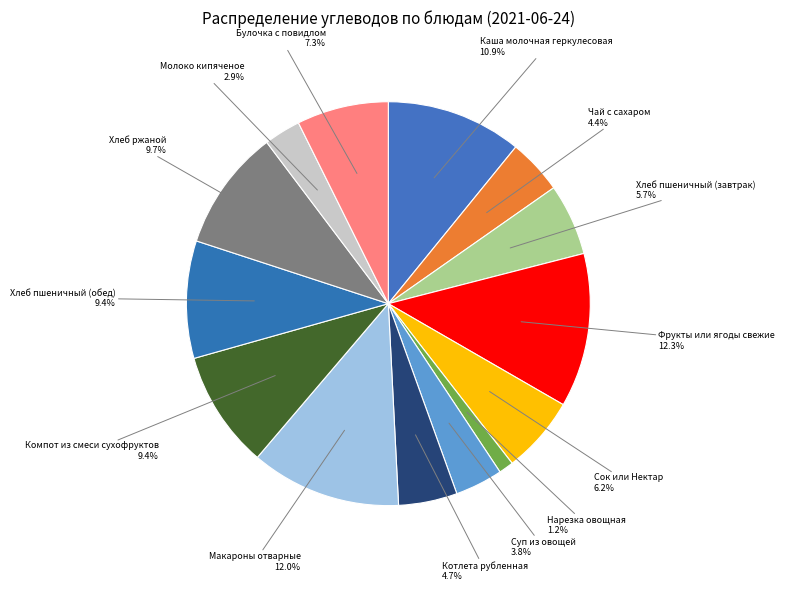

What is the ratio of the value at Чай с сахаром to the value at Хлеб ржаной?

0.5